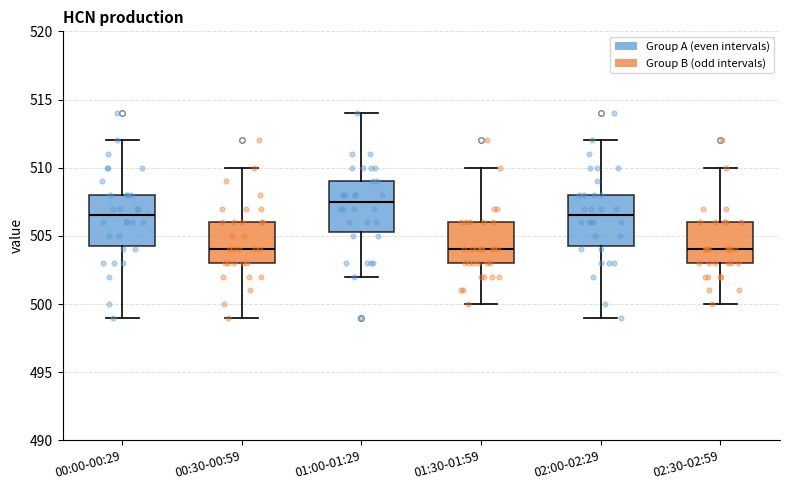

Reading left to right, read every box against the y-axis: the position of its median line, the range the box covers, and the ends of its whiskers. The values are not printed on the chart, so give them approximately, as read against the axis.

00:00-00:29: median 506.5, box 504.5 to 508.0, whiskers 499.0 to 512.0
00:30-00:59: median 504.0, box 503.0 to 506.0, whiskers 499.0 to 510.0
01:00-01:29: median 507.5, box 505.5 to 509.0, whiskers 502.0 to 514.0
01:30-01:59: median 504.0, box 503.0 to 506.0, whiskers 500.0 to 510.0
02:00-02:29: median 506.5, box 504.5 to 508.0, whiskers 499.0 to 512.0
02:30-02:59: median 504.0, box 503.0 to 506.0, whiskers 500.0 to 510.0